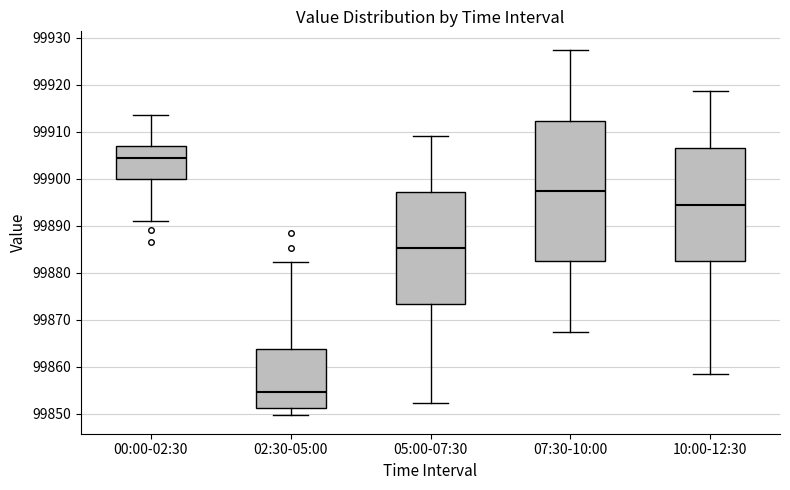

Reading left to right, read every box against the y-axis: the position of its median line, the range the box covers, and the ends of its whiskers. The values are not printed on the chart, so give them approximately, as read against the axis.

00:00-02:30: median 99904, box 99900 to 99907, whiskers 99891 to 99914
02:30-05:00: median 99855, box 99851 to 99864, whiskers 99850 to 99882
05:00-07:30: median 99885, box 99873 to 99897, whiskers 99852 to 99909
07:30-10:00: median 99897, box 99882 to 99912, whiskers 99867 to 99927
10:00-12:30: median 99894, box 99883 to 99906, whiskers 99858 to 99919